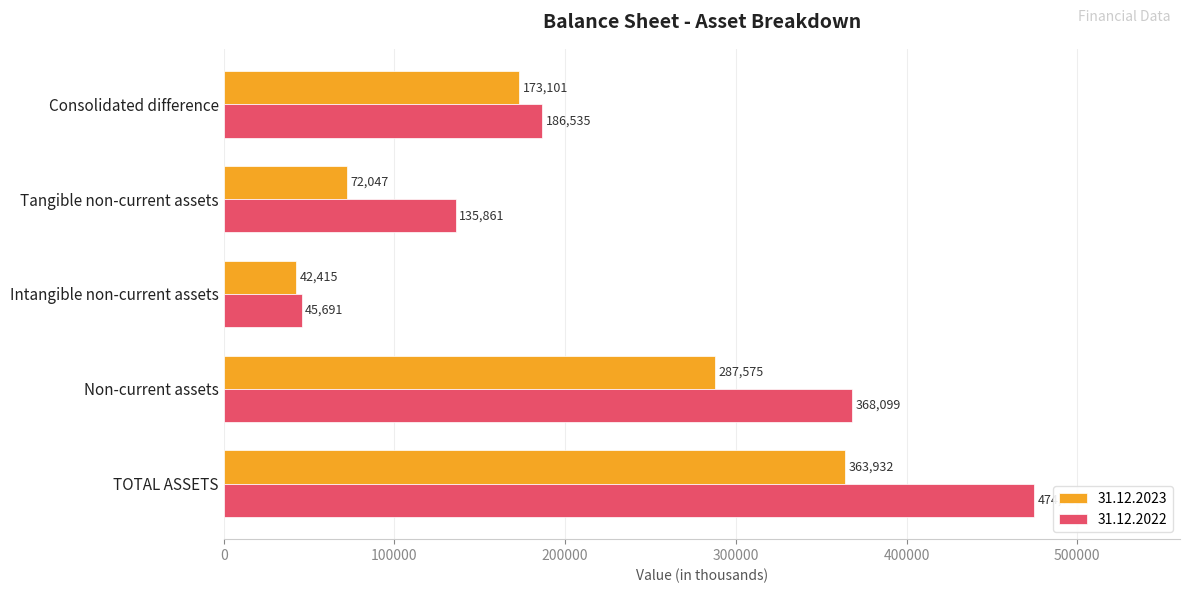

Read the 31.12.2023 value at Consolidated difference.

173101